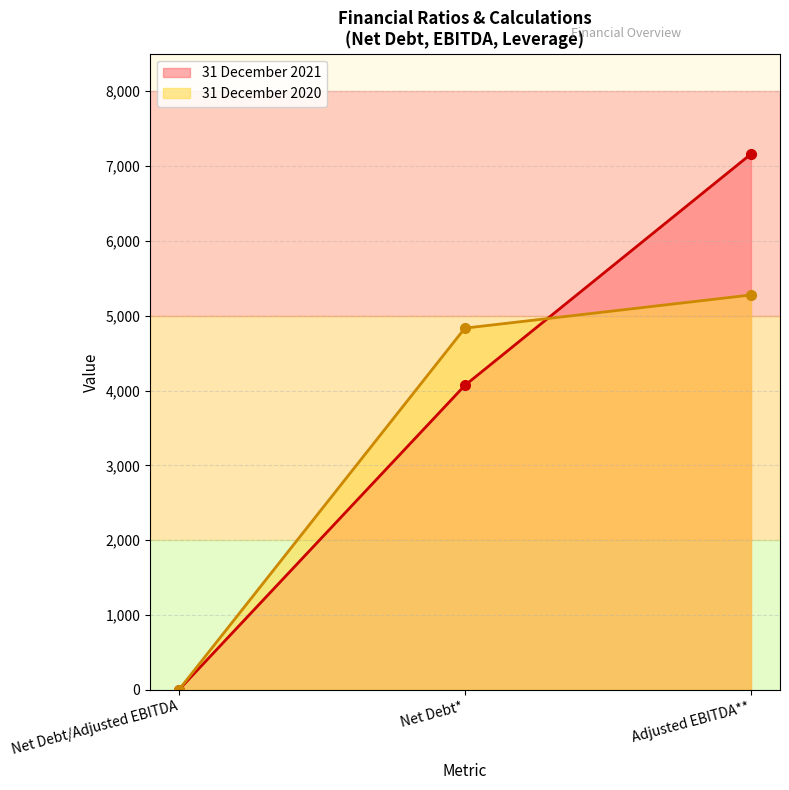

What is the label of the 1st point from the left?

Net Debt/Adjusted EBITDA